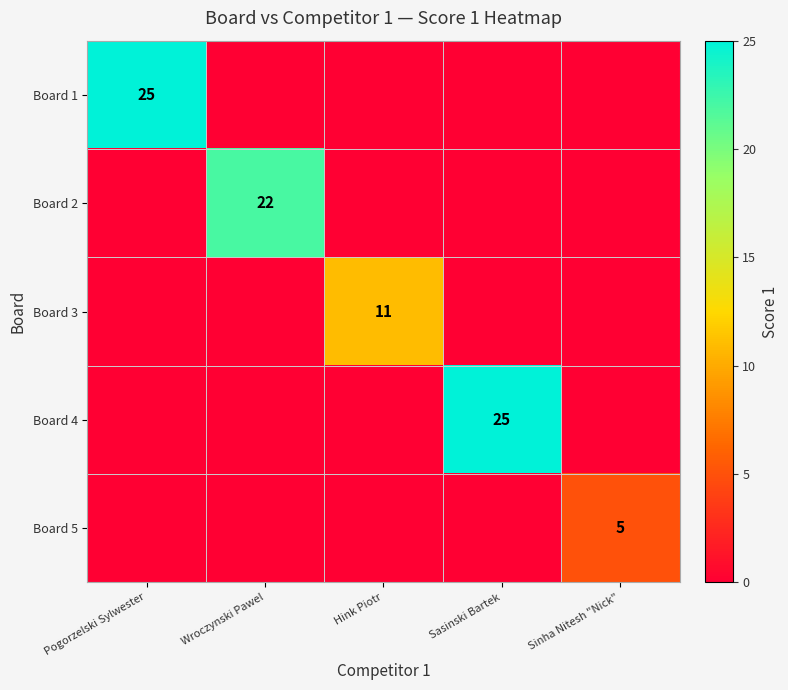

The Board 1 series shows 17 at Pogorzelski Sylwester. True or false?

False